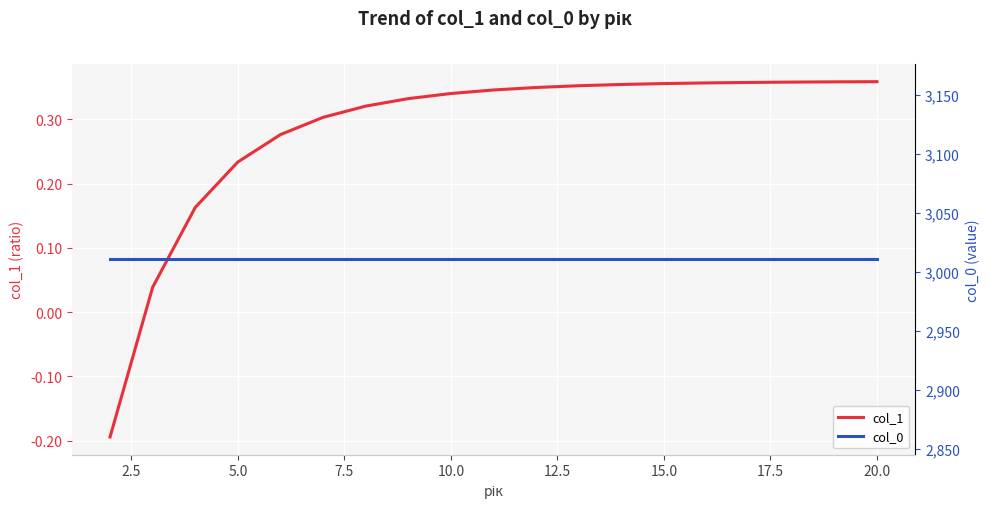

True or false: col_1 has a value of 0.1 at 5.0.

False